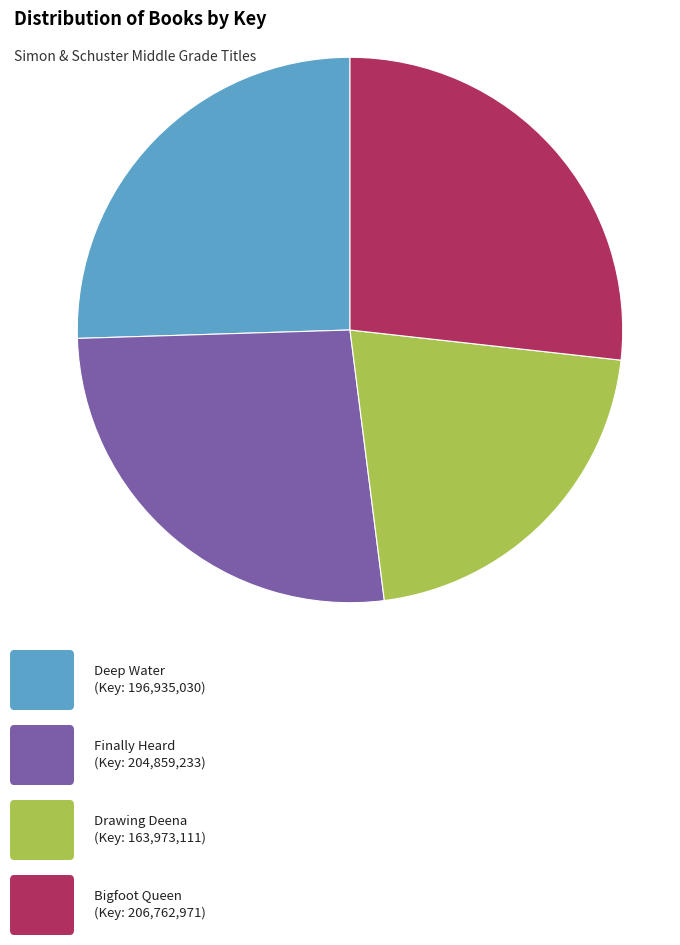

Does any single category account for the majority?

No